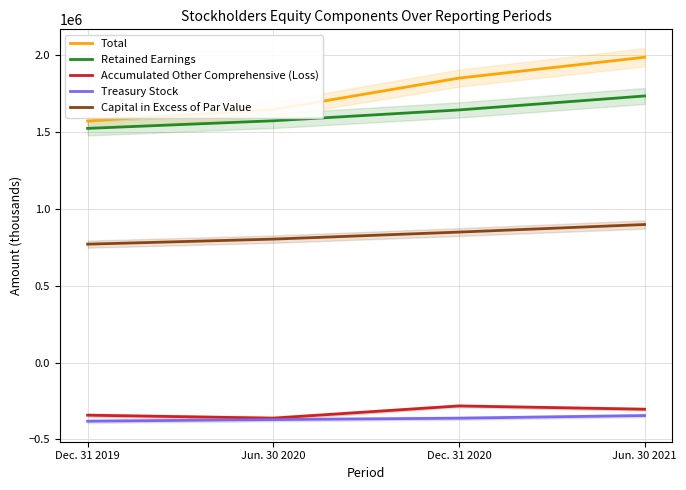

What is the value of the Treasury Stock point at the 4th from the left?

-344382